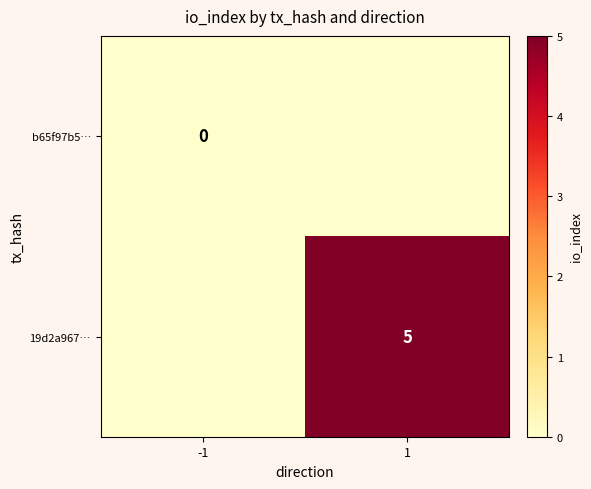

True or false: 19d2a967… has a value of 5 at 1.

True